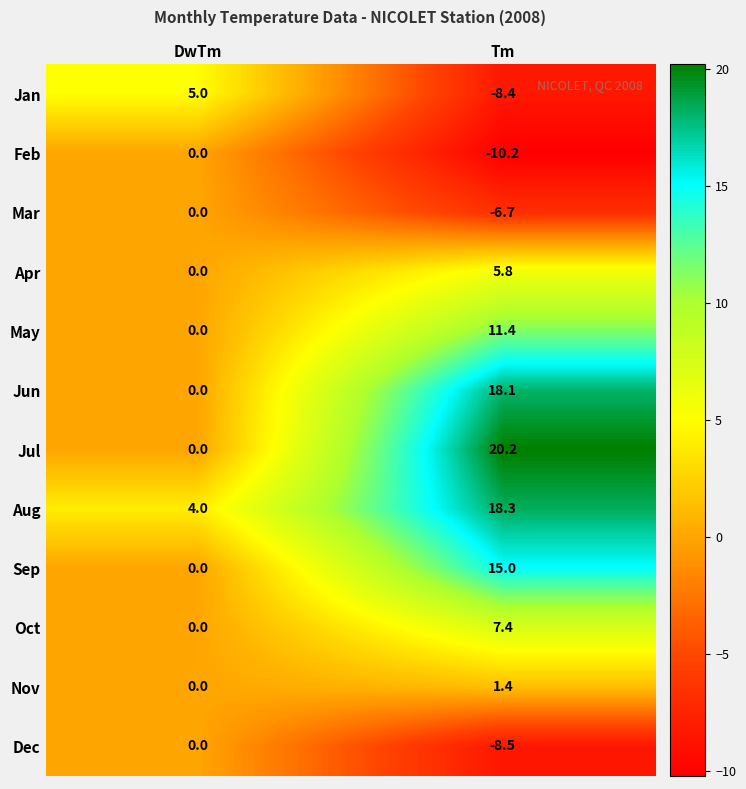

Reading left to right, transcribe all the data shown in this chart.

Jan: 5.0	-8.4
Feb: 0.0	-10.2
Mar: 0.0	-6.7
Apr: 0.0	5.8
May: 0.0	11.4
Jun: 0.0	18.1
Jul: 0.0	20.2
Aug: 4.0	18.3
Sep: 0.0	15.0
Oct: 0.0	7.4
Nov: 0.0	1.4
Dec: 0.0	-8.5